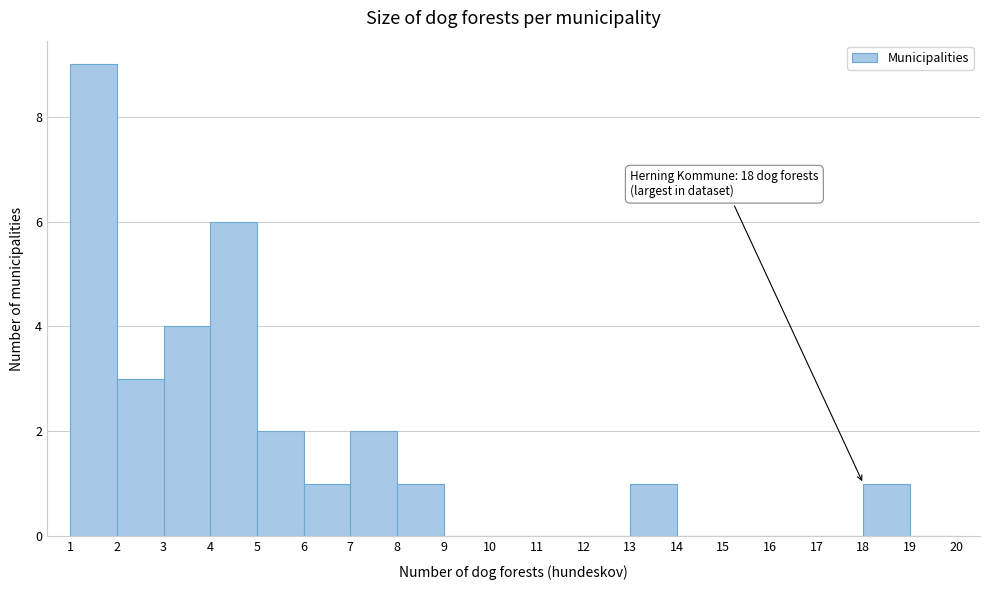

Which range on the x-axis has the tallest bar?

1 to 2